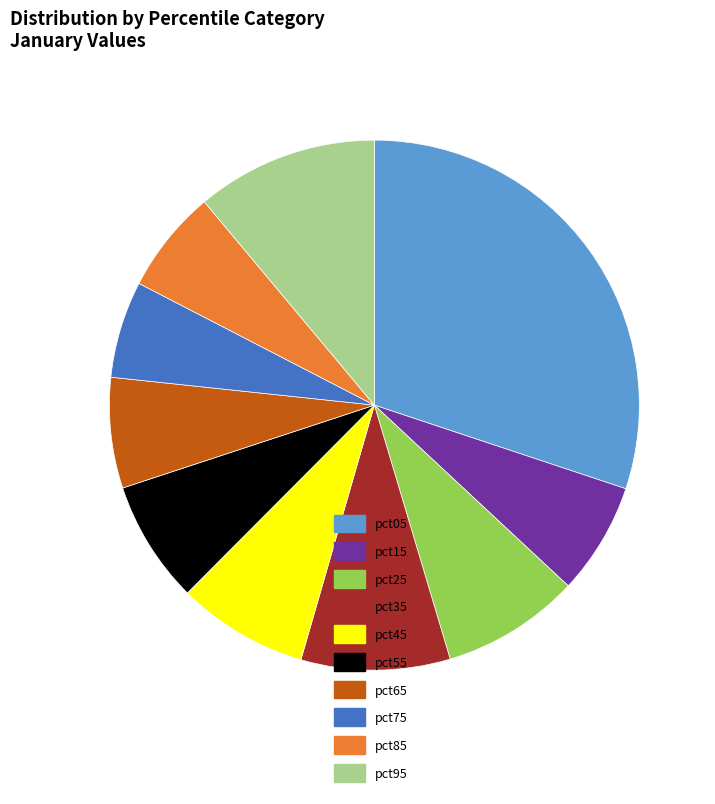

Which has a higher value, pct05 or pct45?

pct05